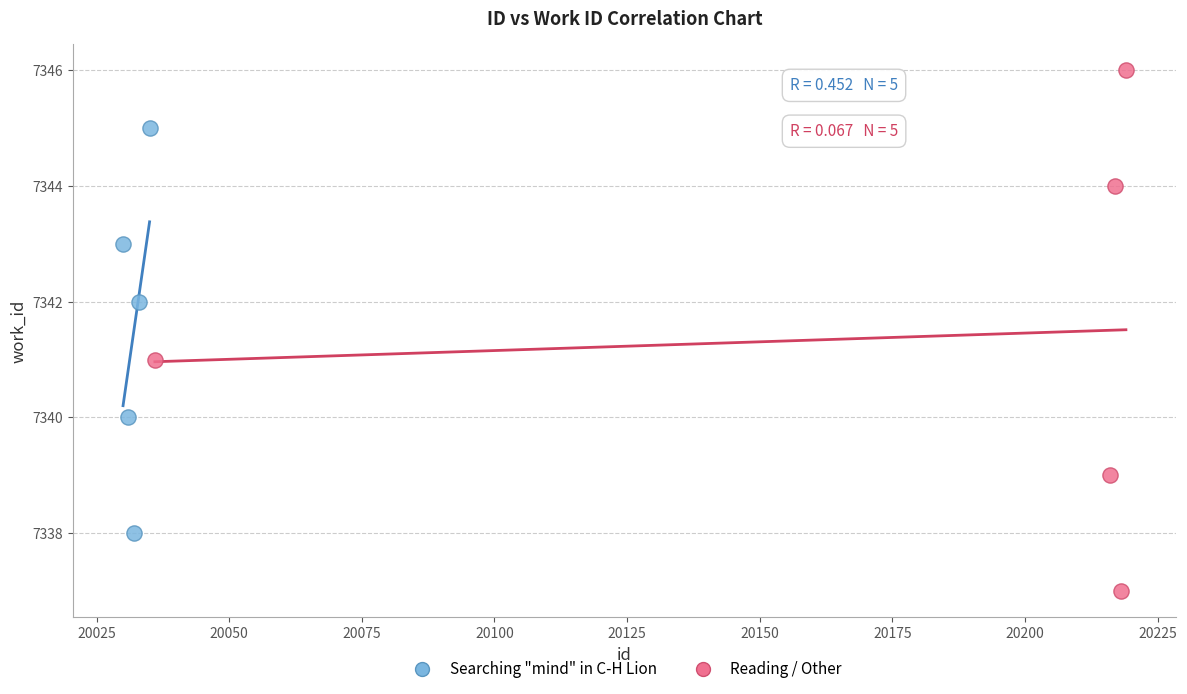

Which series reaches the maximum Y coordinate?

Reading / Other